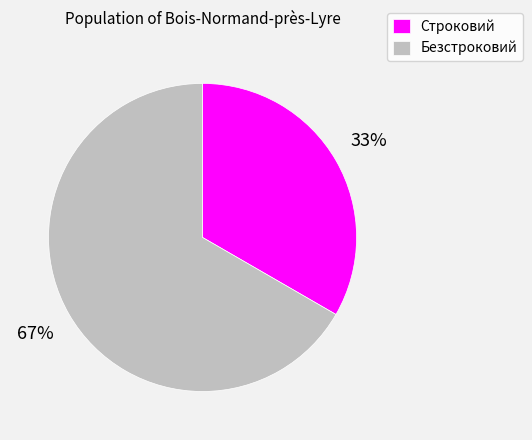

Rank the categories by value from highest to lowest.

Безстроковий, Строковий